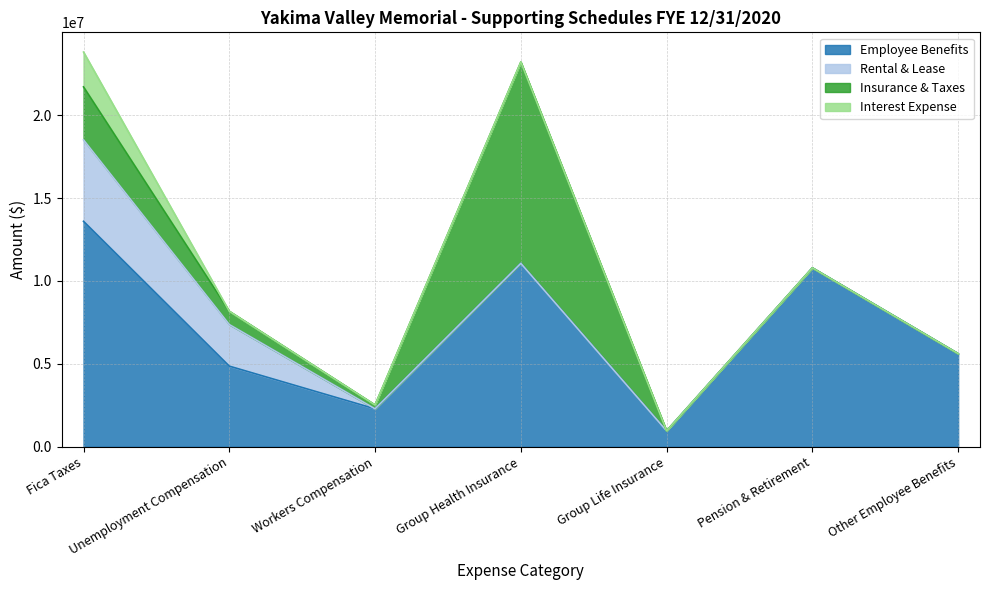

Between Fica Taxes and Other Employee Benefits, which is larger?

Fica Taxes